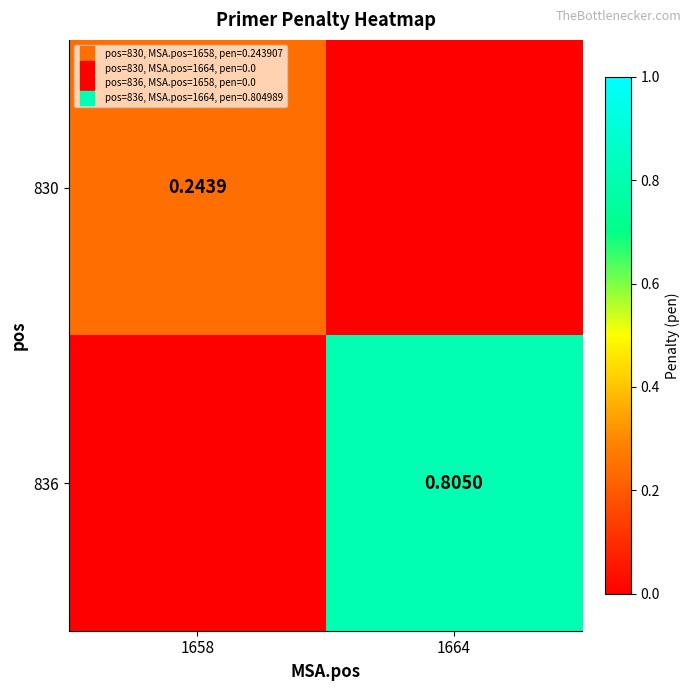

True or false: 836 has a value of 0.0 at 1658.

True